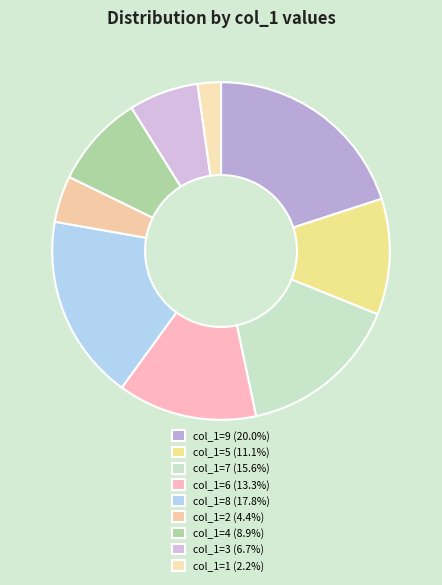

Rank the categories by value from highest to lowest.

9, 8, 7, 6, 5, 4, 3, 2, 1